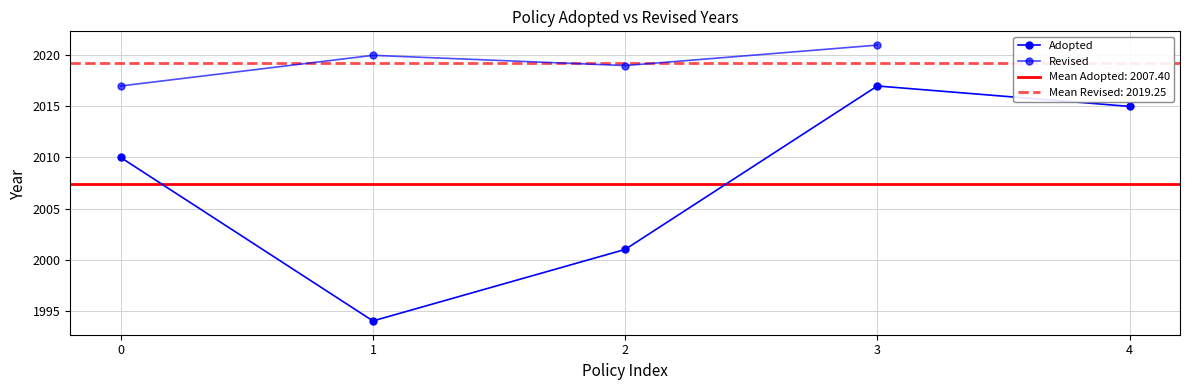

How many values in Revised are above zero?

4